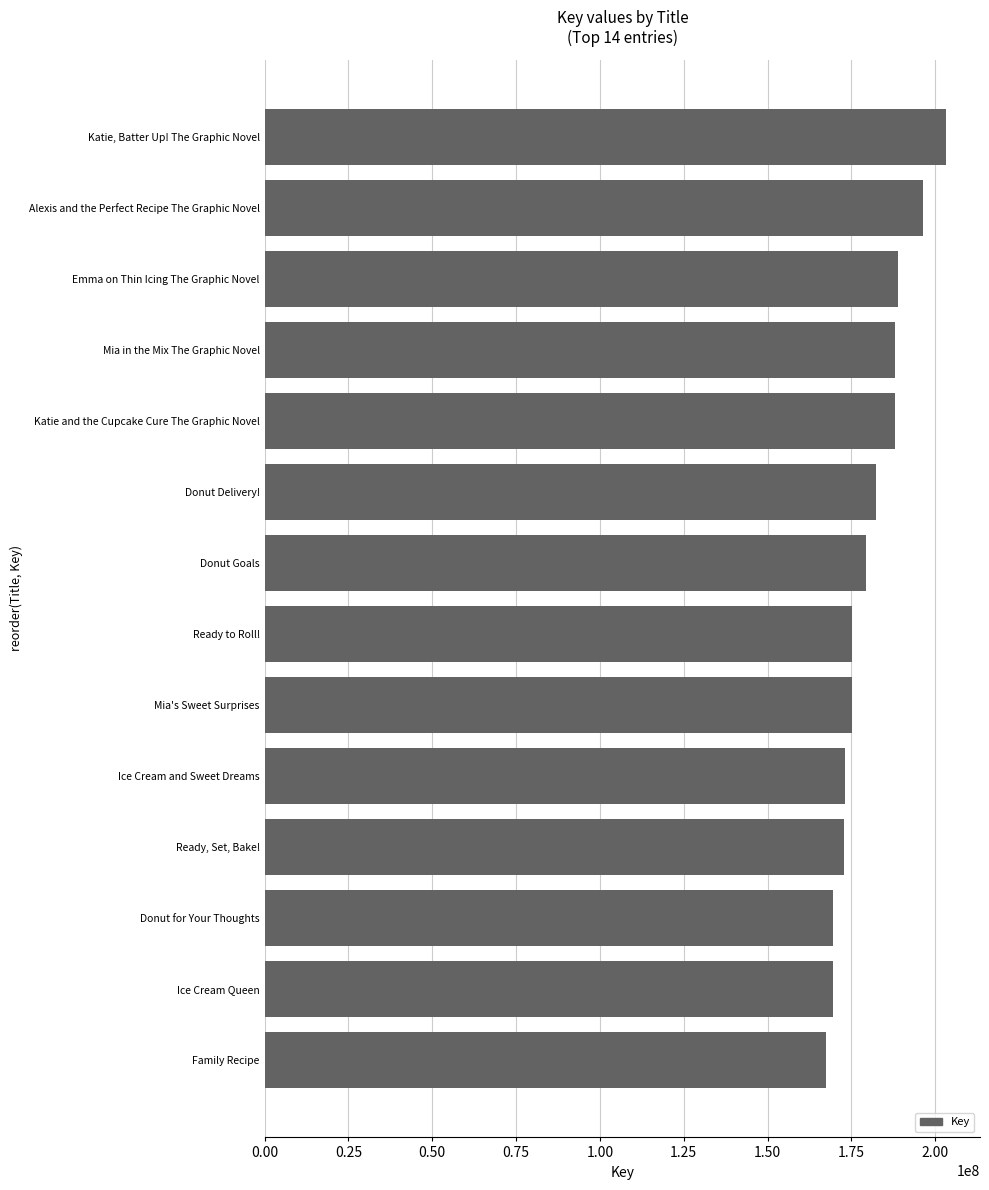

What is the sum of all values?

2528705381